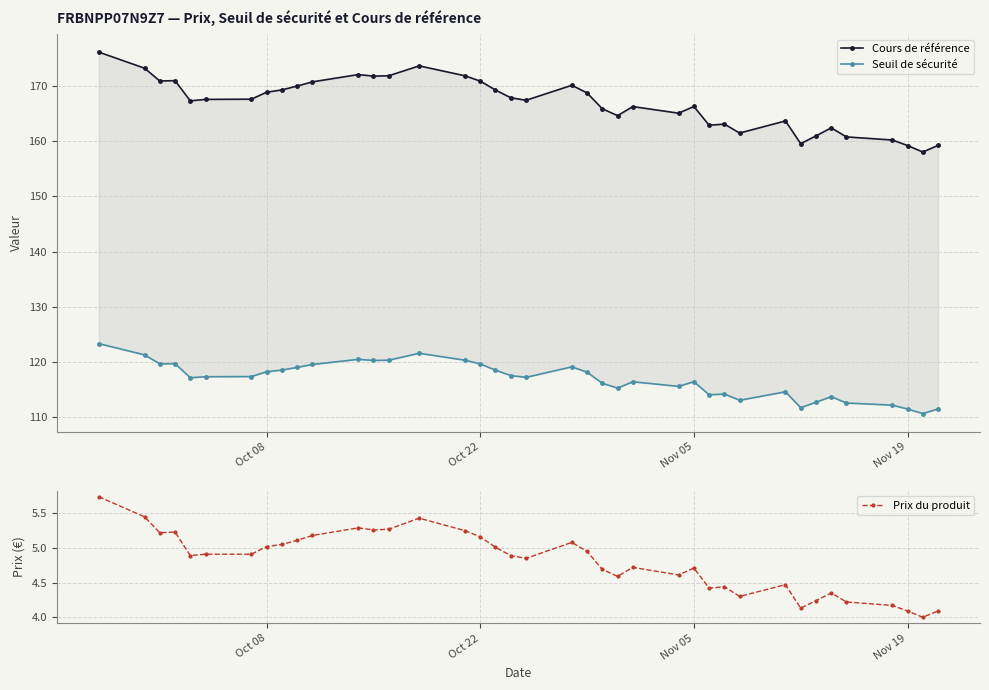

Is the value of Prix du produit at 18 greater than the value of Cours de référence at 6?

No